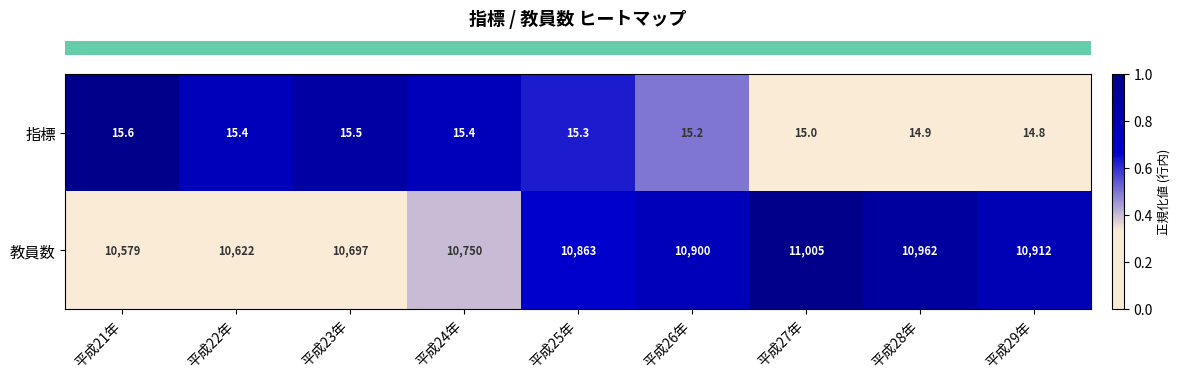

What is the greatest value displayed?

11005.0